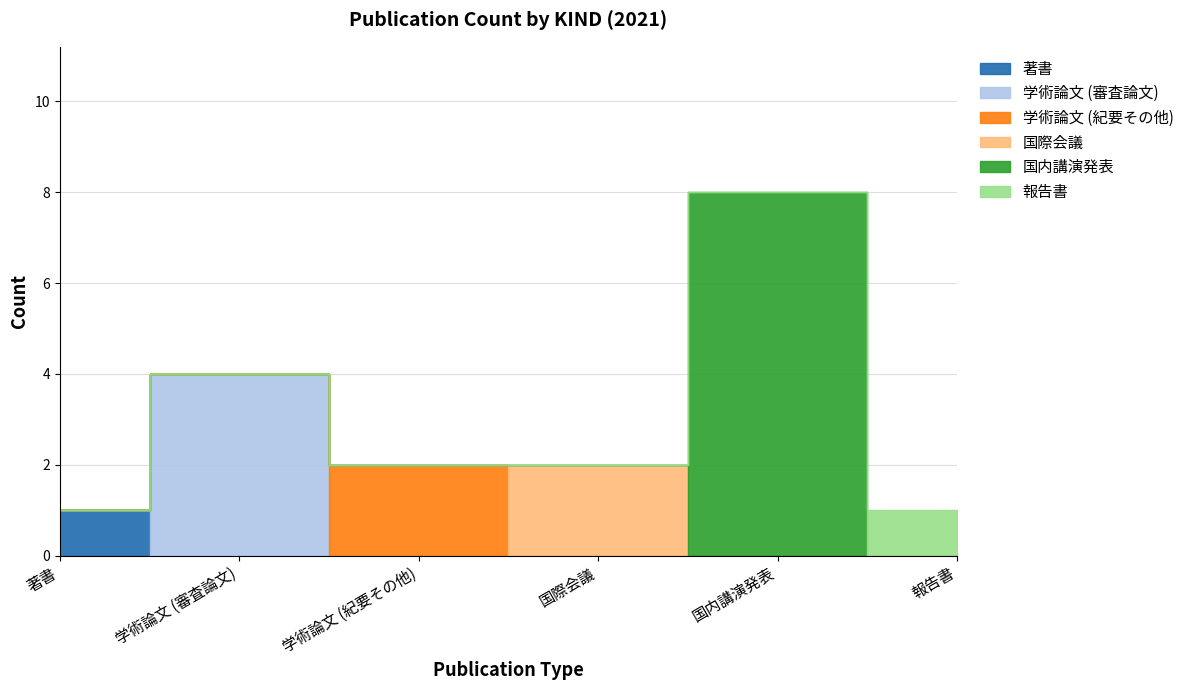

Reading right to left, extract all data points from this chart.

著書: 報告書=0	国内講演発表=0	国際会議=0	学術論文 (紀要その他)=0	学術論文 (審査論文)=0	著書=1
学術論文 (審査論文): 報告書=0	国内講演発表=0	国際会議=0	学術論文 (紀要その他)=0	学術論文 (審査論文)=4	著書=0
学術論文 (紀要その他): 報告書=0	国内講演発表=0	国際会議=0	学術論文 (紀要その他)=2	学術論文 (審査論文)=0	著書=0
国際会議: 報告書=0	国内講演発表=0	国際会議=2	学術論文 (紀要その他)=0	学術論文 (審査論文)=0	著書=0
国内講演発表: 報告書=0	国内講演発表=8	国際会議=0	学術論文 (紀要その他)=0	学術論文 (審査論文)=0	著書=0
報告書: 報告書=1	国内講演発表=0	国際会議=0	学術論文 (紀要その他)=0	学術論文 (審査論文)=0	著書=0